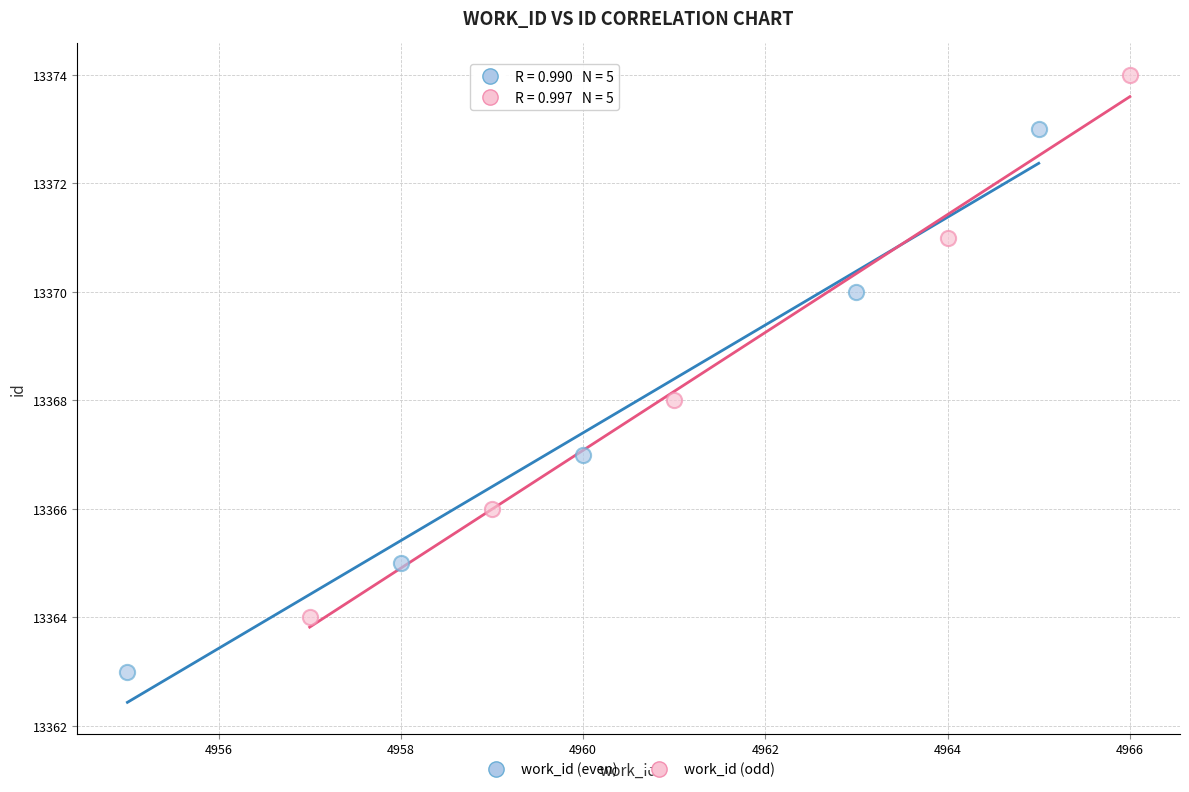

Which series reaches the minimum Y coordinate?

work_id (even)